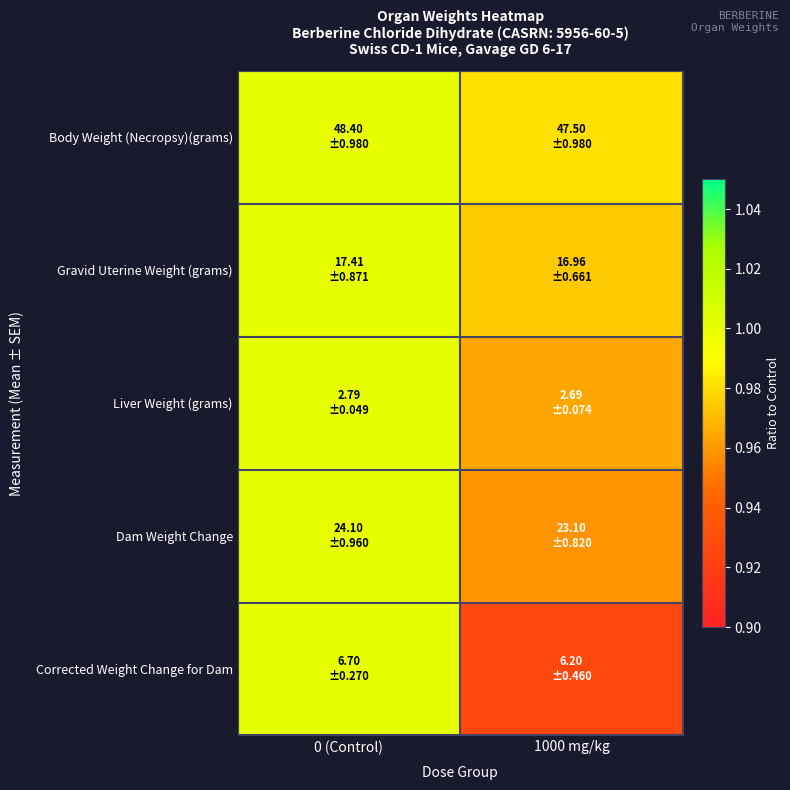

How many distinct data groups are displayed?

5